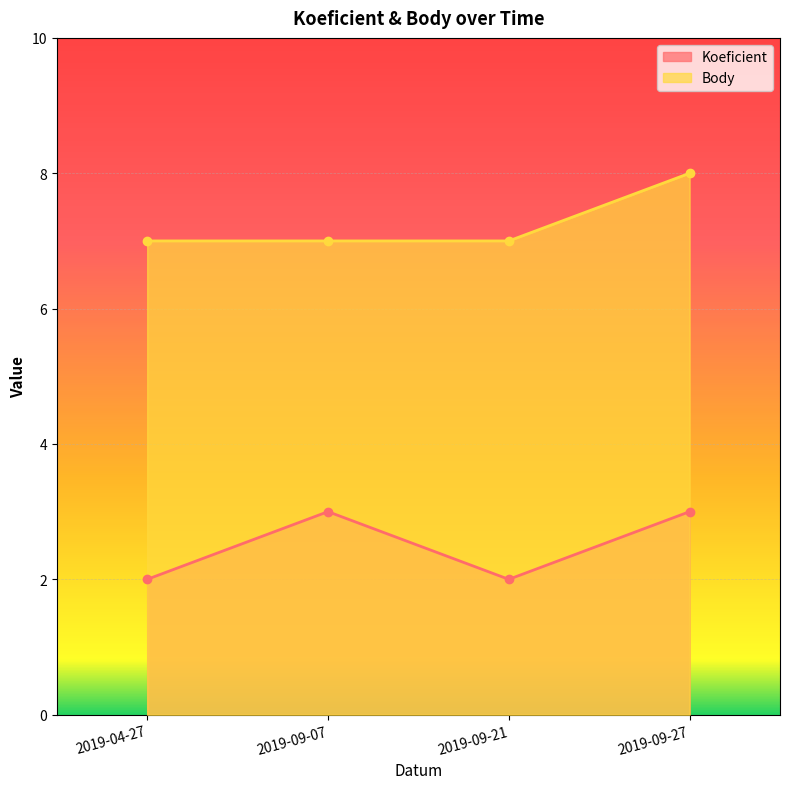

Is the value of Body at 2019-09-07 greater than the value of Koeficient at 2019-09-21?

Yes